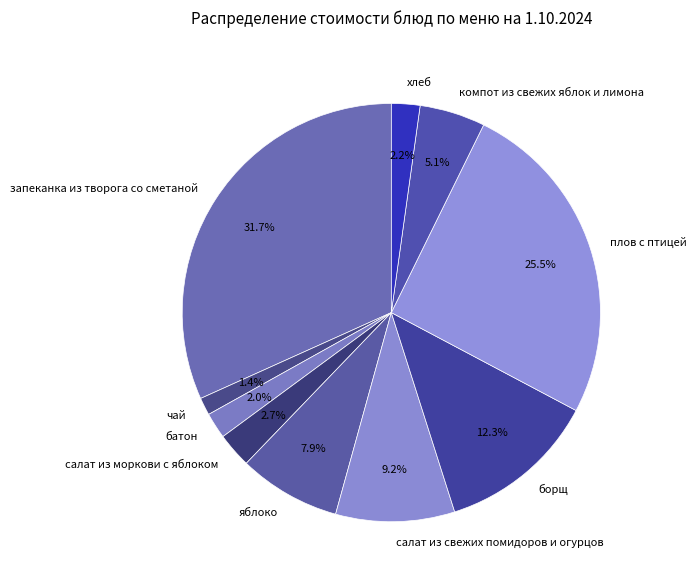

What percentage is NOT represented by салат из моркови с яблоком?

97.3%